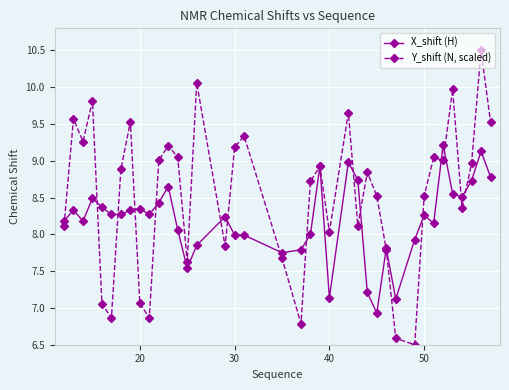

Which series has the widest spread of values?

Y_shift (N, scaled)